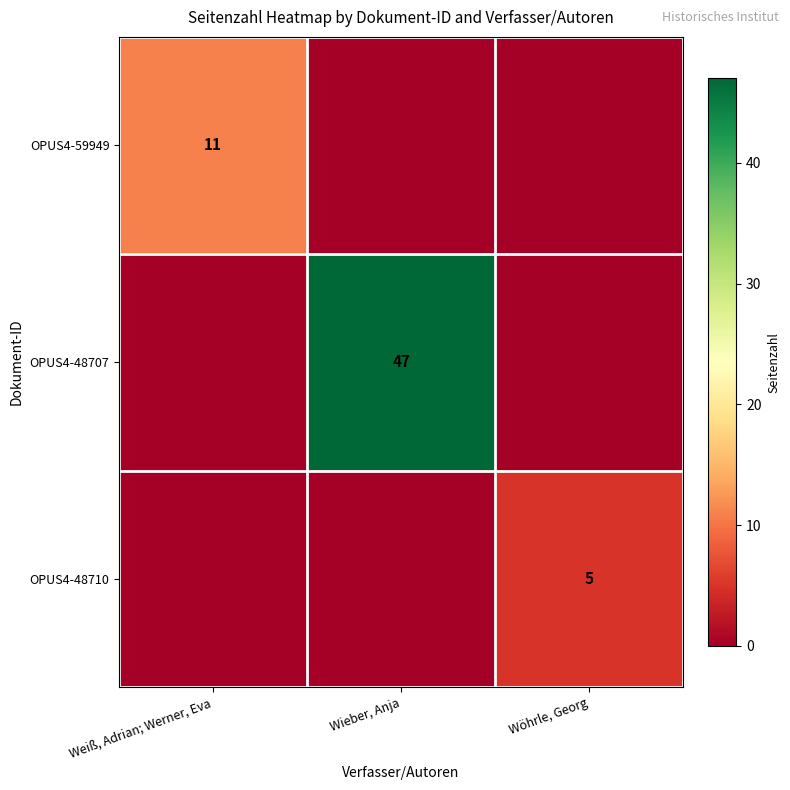

Is the value of OPUS4-48707 at Wieber, Anja greater than the value of OPUS4-48710 at Wöhrle, Georg?

Yes